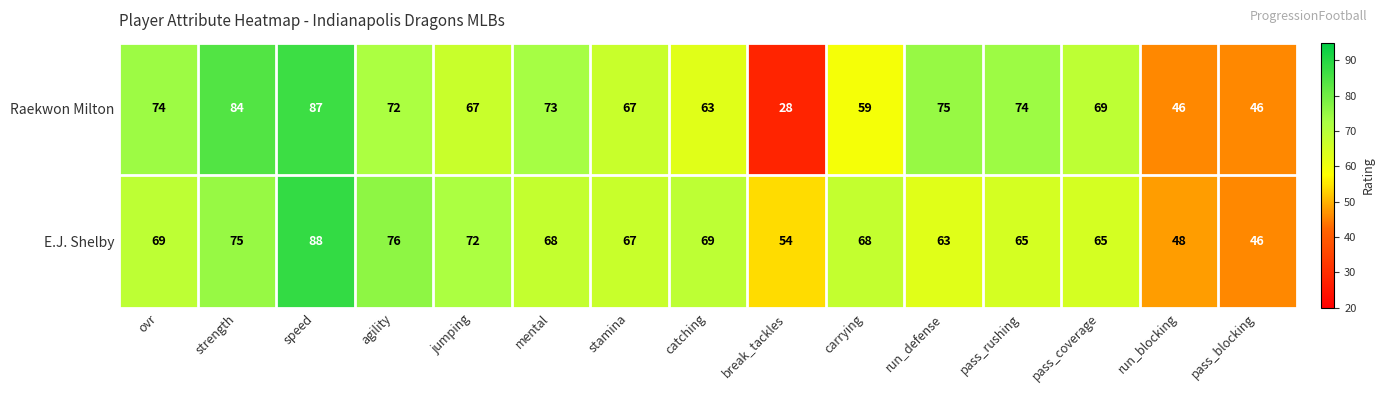

Reading right to left, transcribe all the data shown in this chart.

Raekwon Milton: pass_blocking=46	run_blocking=46	pass_coverage=69	pass_rushing=74	run_defense=75	carrying=59	break_tackles=28	catching=63	stamina=67	mental=73	jumping=67	agility=72	speed=87	strength=84	ovr=74
E.J. Shelby: pass_blocking=46	run_blocking=48	pass_coverage=65	pass_rushing=65	run_defense=63	carrying=68	break_tackles=54	catching=69	stamina=67	mental=68	jumping=72	agility=76	speed=88	strength=75	ovr=69